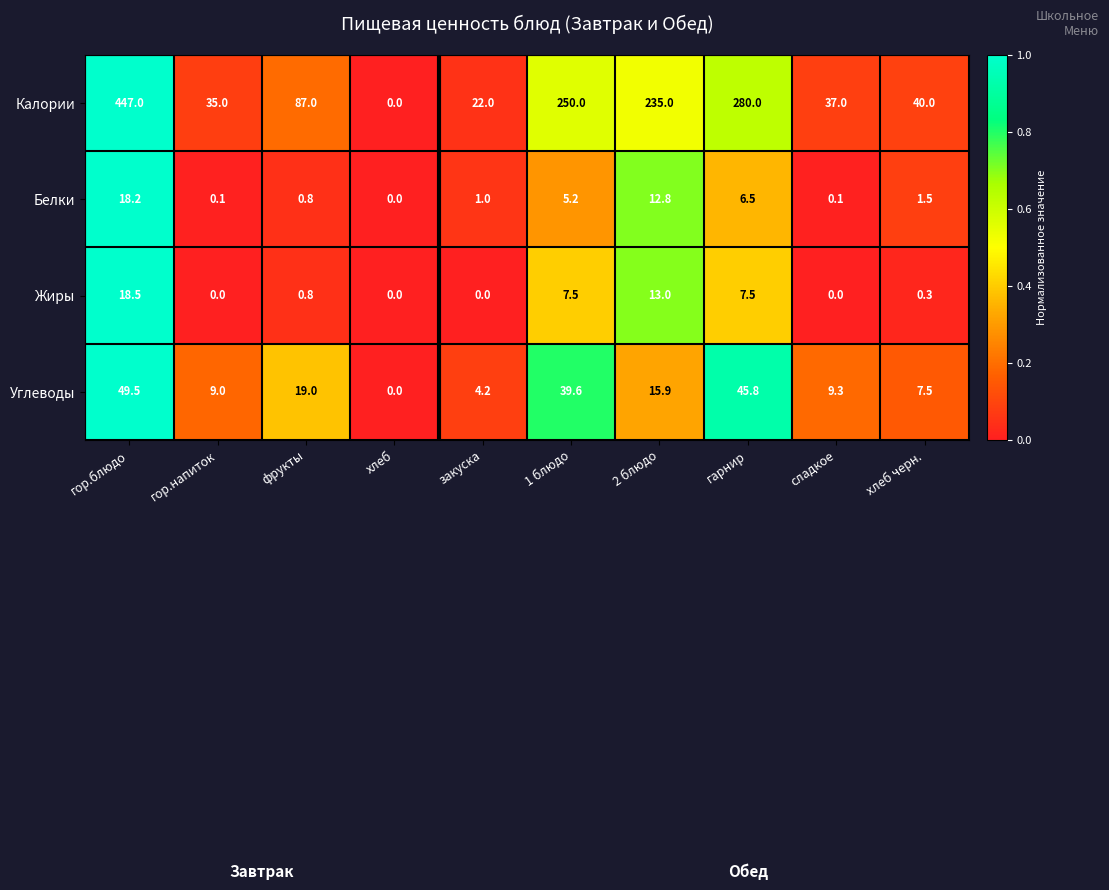

Rank the series by their maximum value, from highest to lowest.

Калории, Углеводы, Жиры, Белки